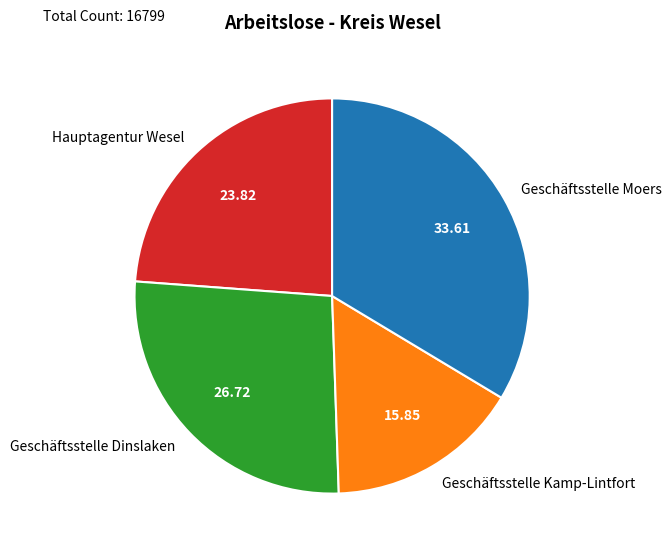

Rank the categories by value from highest to lowest.

Geschäftsstelle Moers, Geschäftsstelle Dinslaken, Hauptagentur Wesel, Geschäftsstelle Kamp-Lintfort